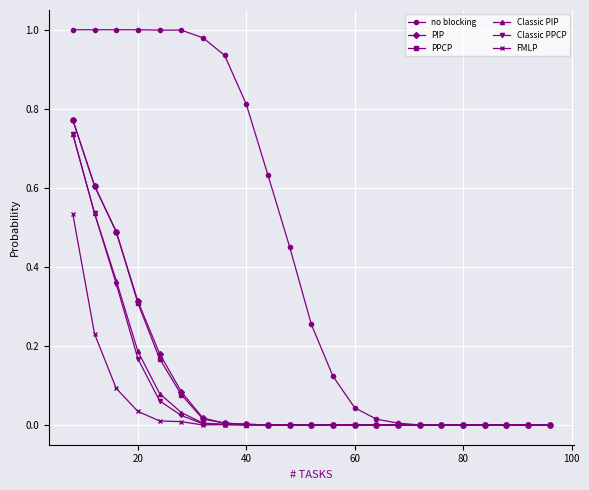

Which series has the widest spread of values?

no blocking